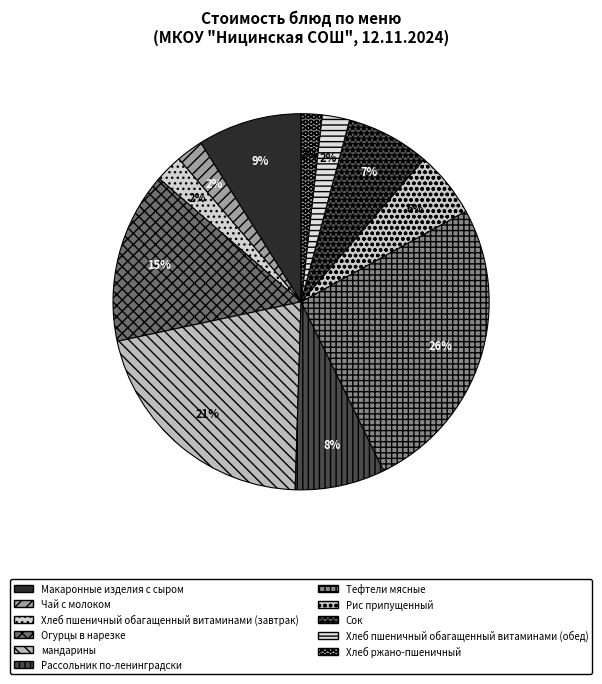

What percentage is the Макаронные изделия с сыром slice, to the nearest percent?

9%